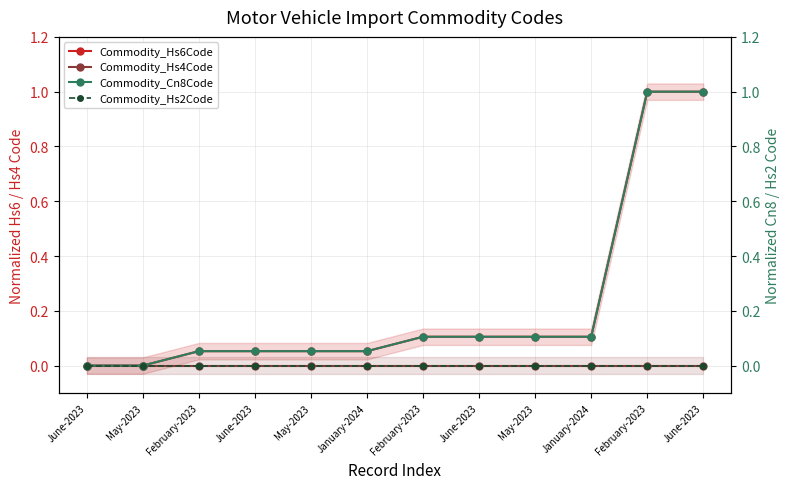

The Commodity_Hs6Code series shows 0.1 at June-2023. True or false?

True